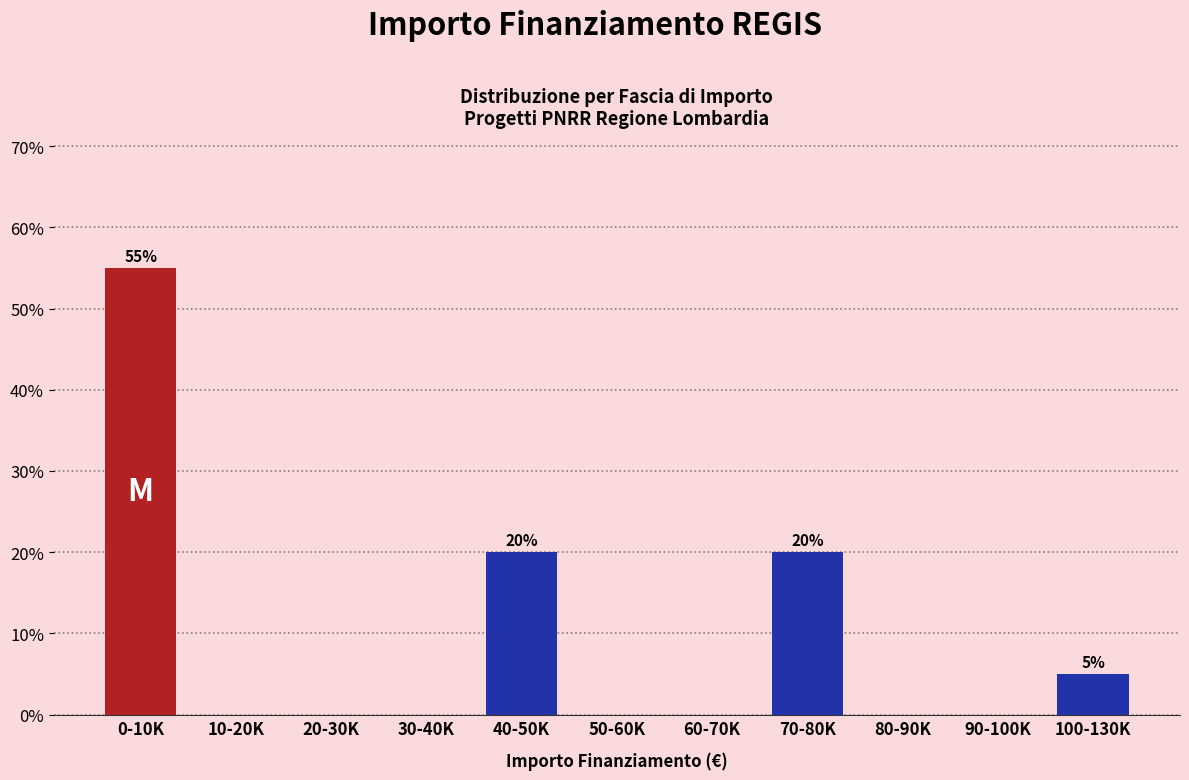

Which label corresponds to the largest value in the chart?

0-10K